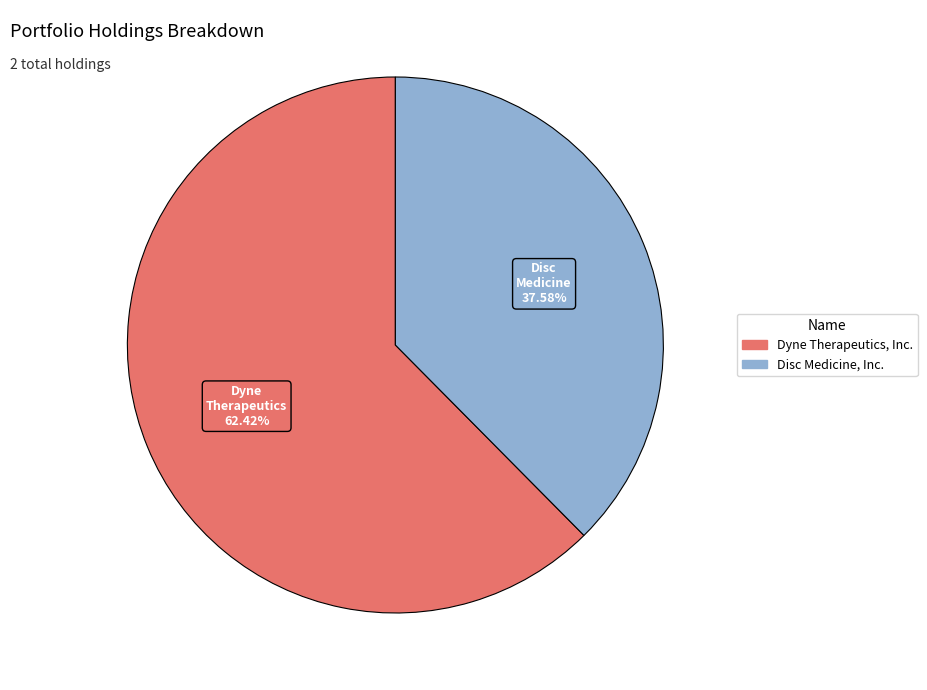

What is the ratio of the value at Disc Medicine, Inc. to the value at Dyne Therapeutics, Inc.?

0.6